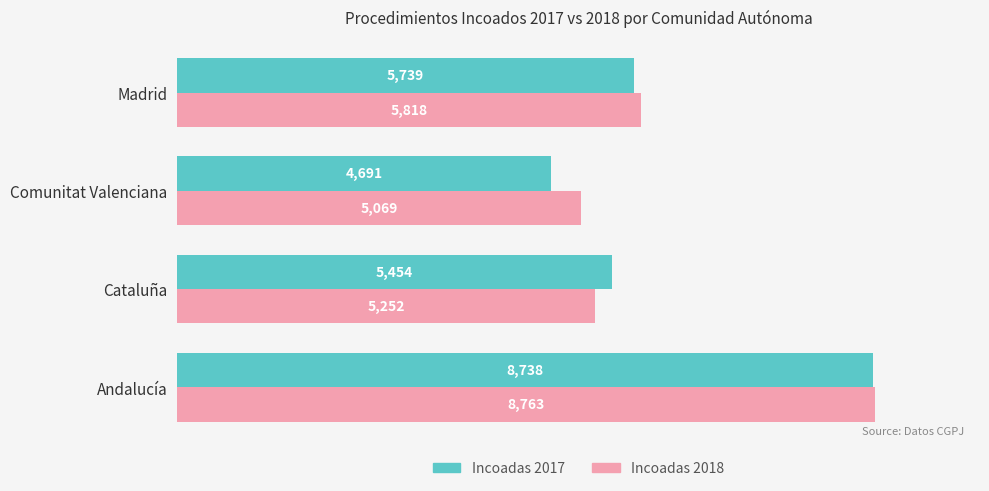

Which series has the largest range (max minus min)?

Incoadas 2017